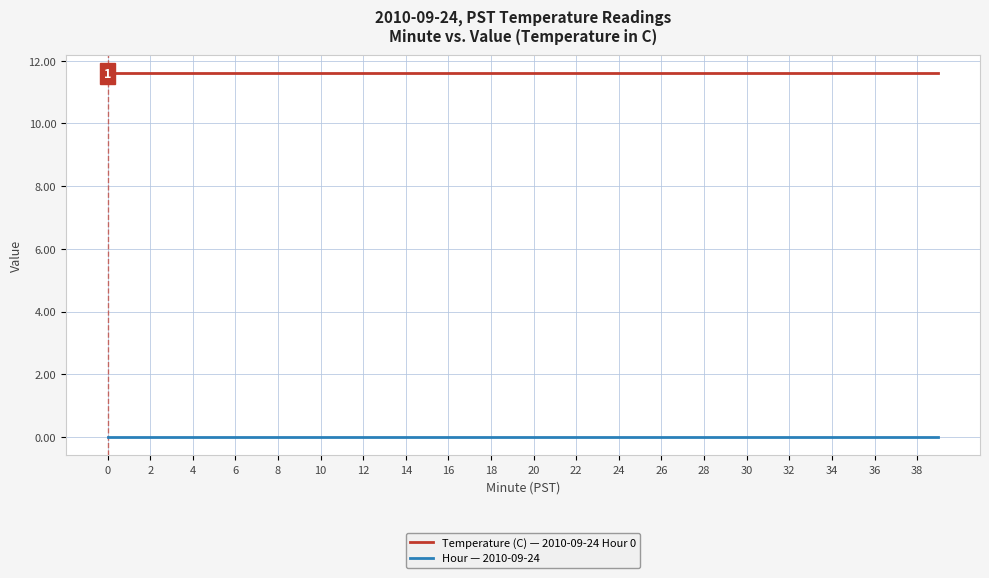

Which series has the largest total across all categories?

Temperature (C) — 2010-09-24 Hour 0